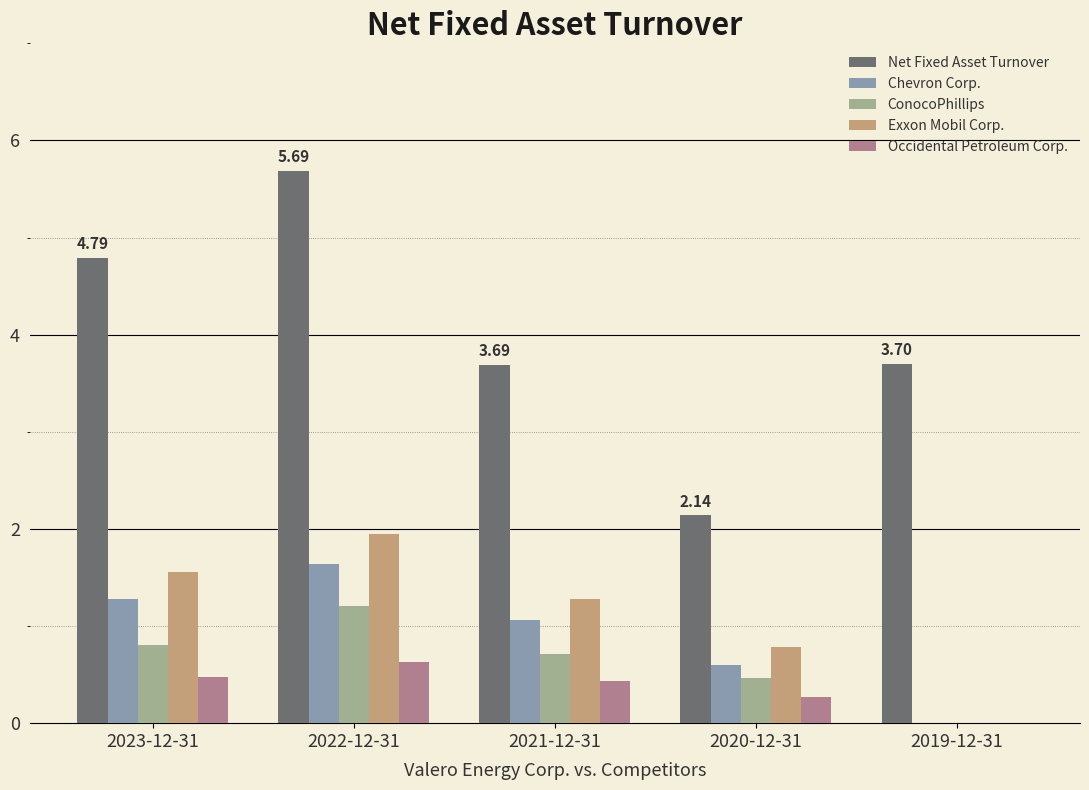

What is the sum of the Exxon Mobil Corp. values at 2019-12-31 and 2021-12-31?

1.3